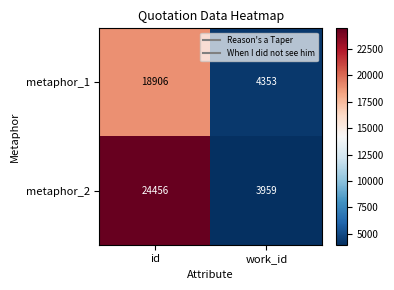

Which series has the widest spread of values?

metaphor_2